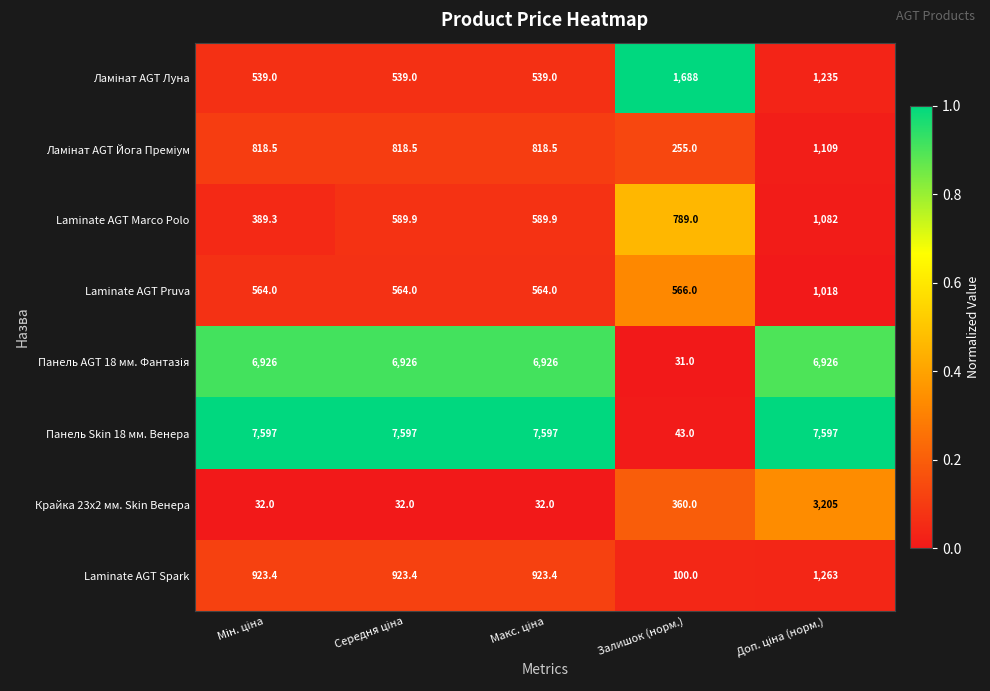

At which label is Крайка 23x2 мм. Skin Венера closest to 1618?

Залишок (норм.)